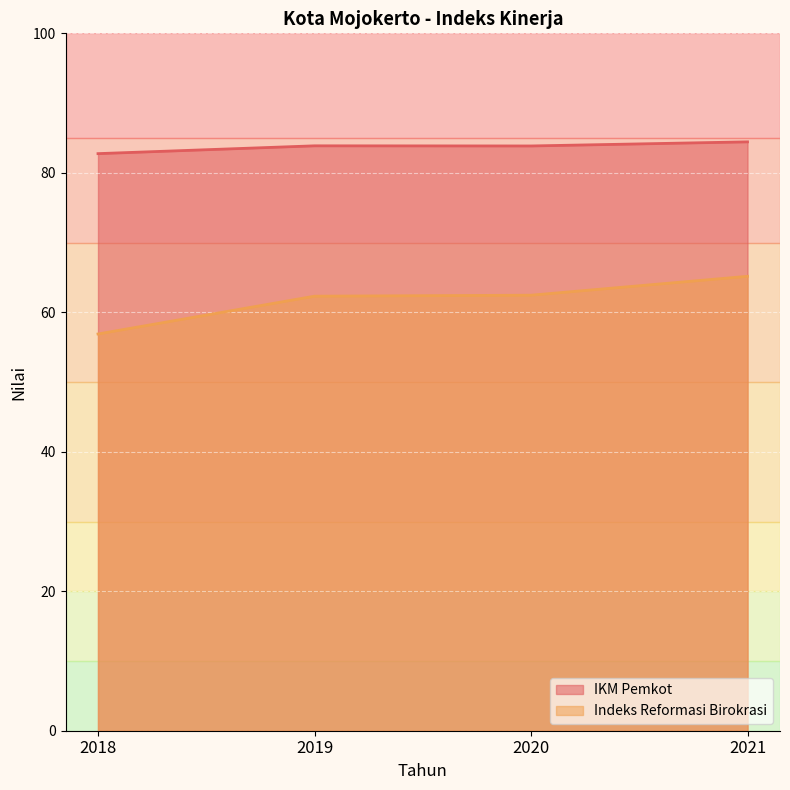

Which has a higher value, 2018 or 2020?

2020